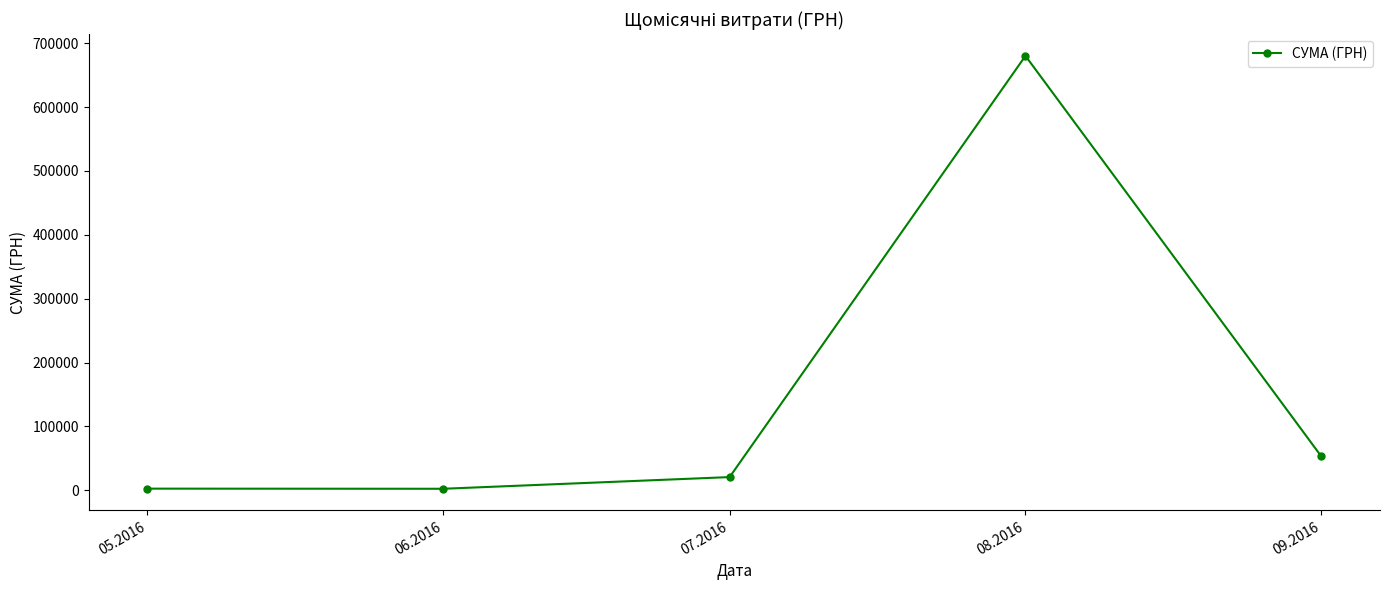

What is the label of the 2nd point from the left?

06.2016